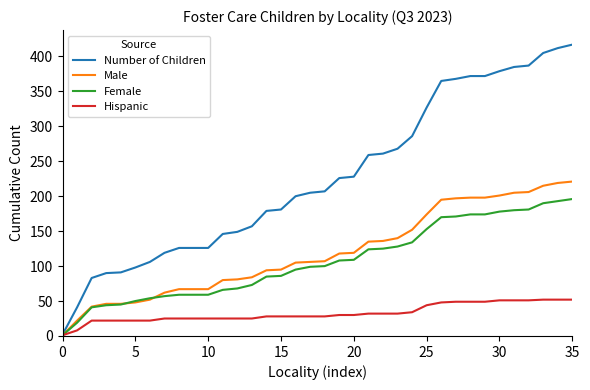

What is the greatest value displayed?

417